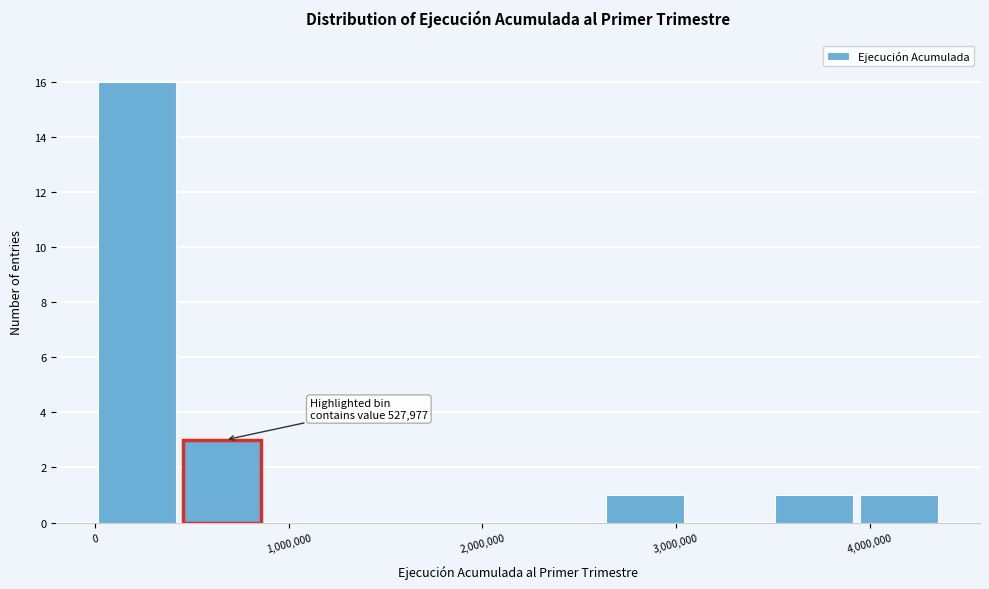

Over which range of the x-axis is the bar tallest?

0 to 500000